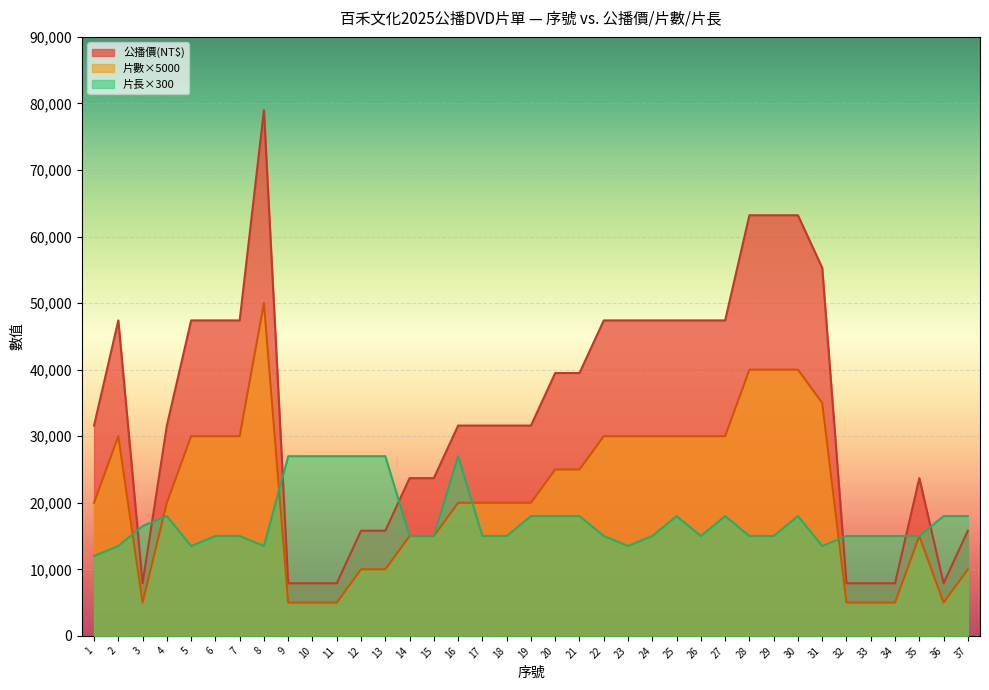

The 公播價(NT$) series shows 49467 at 26. True or false?

False